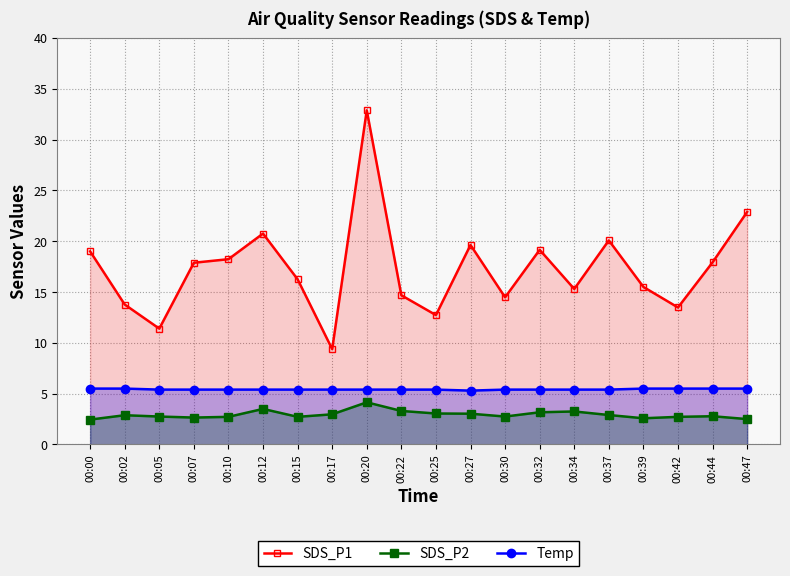

At which category does SDS_P1 reach its first local valley?

00:05